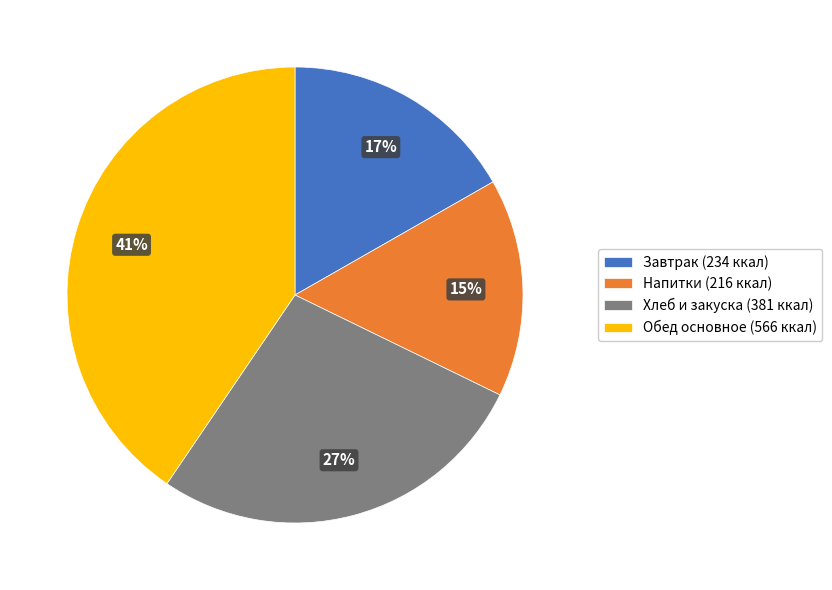

To the nearest percent, what is the combined percentage of Хлеб и закуска (381 ккал) and Завтрак (234 ккал)?

44%